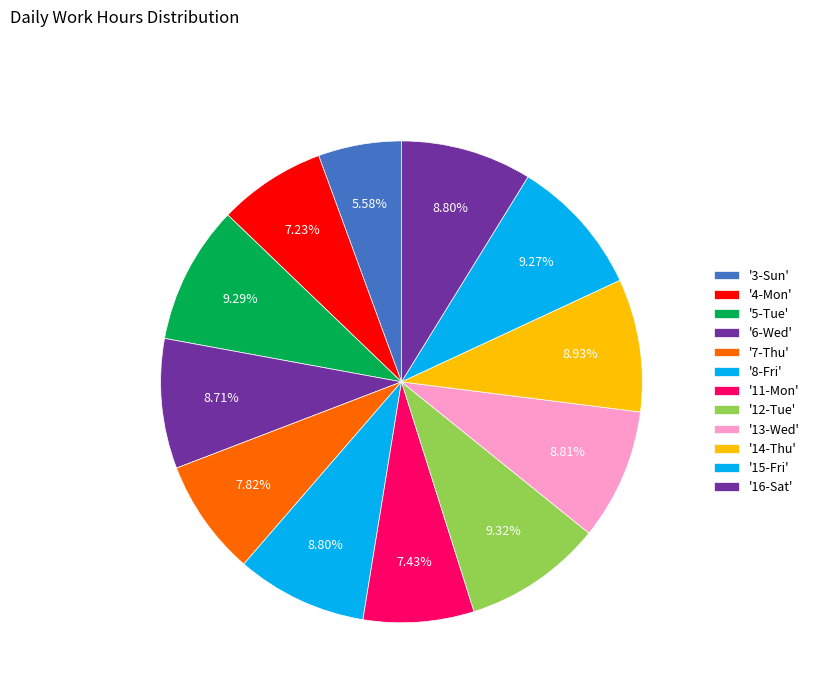

How many segments does this pie chart have?

12